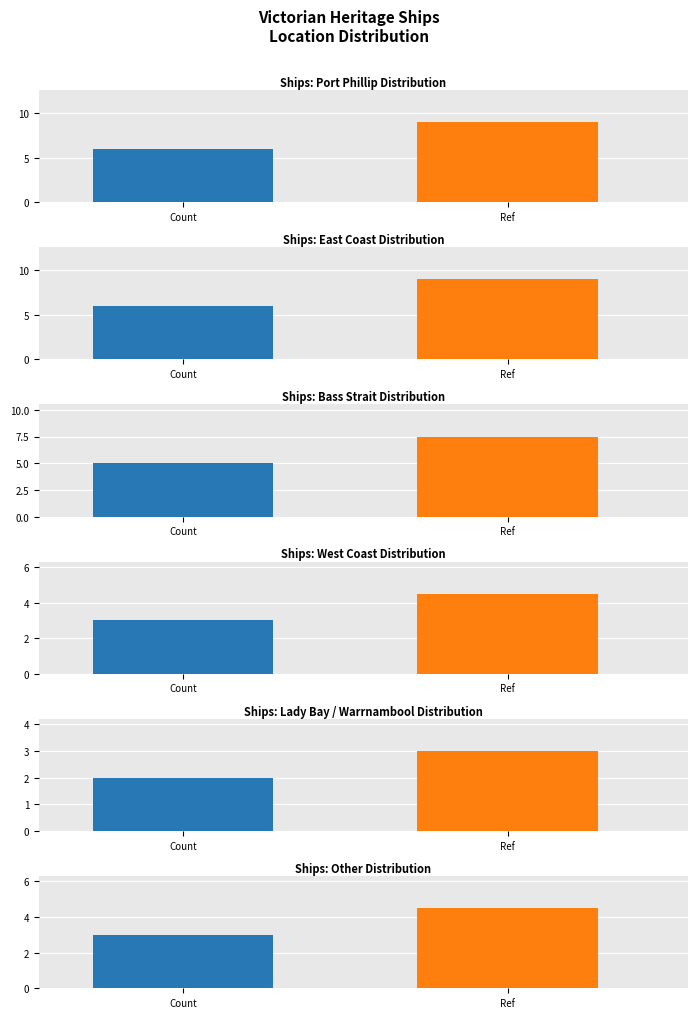

What is the minimum value shown in the chart?

2